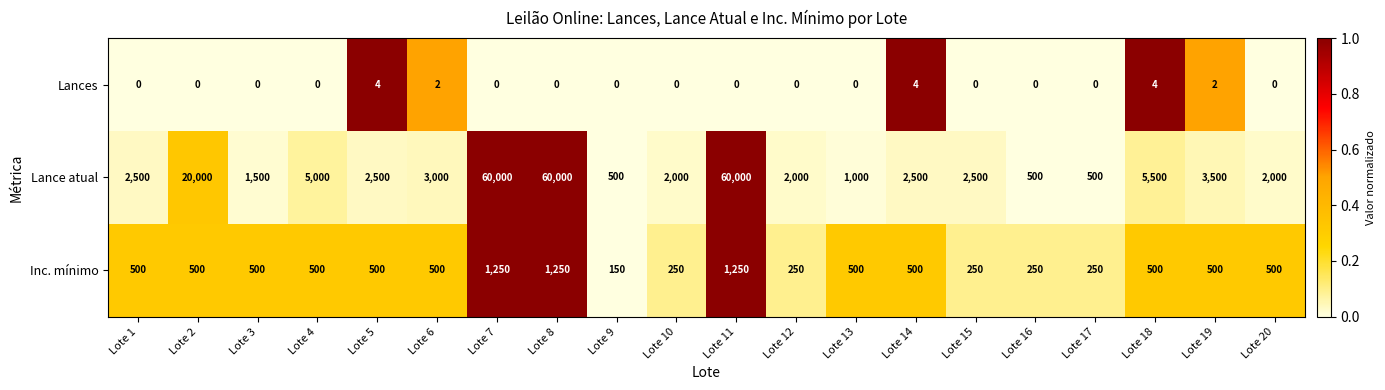

Which series has the largest range (max minus min)?

Lance atual